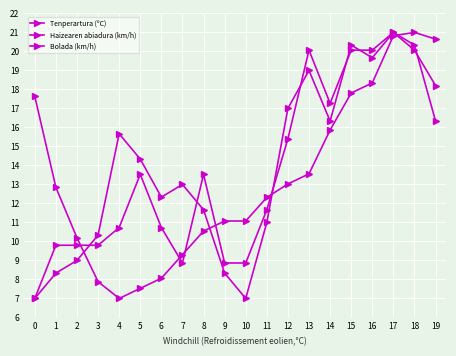

Rank the series by their maximum value, from lowest to highest.

Tenperartura (ºC), Haizearen abiadura (km/h), Bolada (km/h)